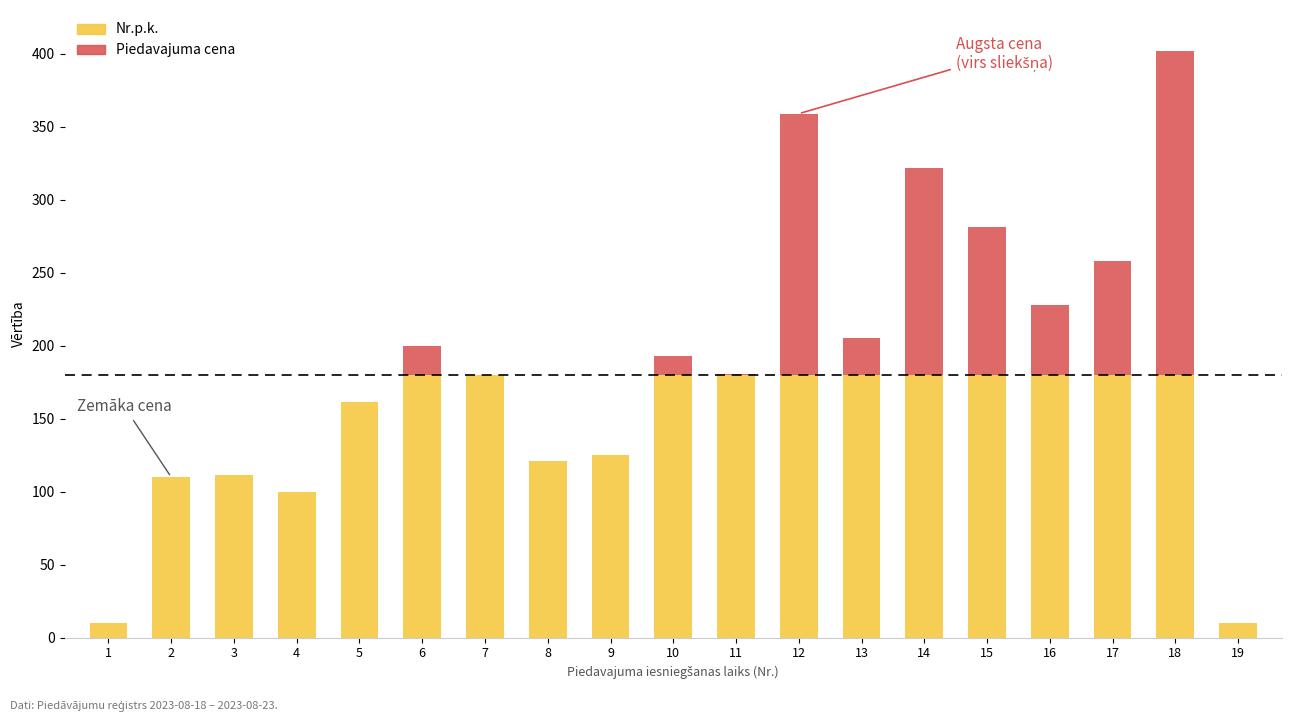

What is the greatest value displayed?

402.0